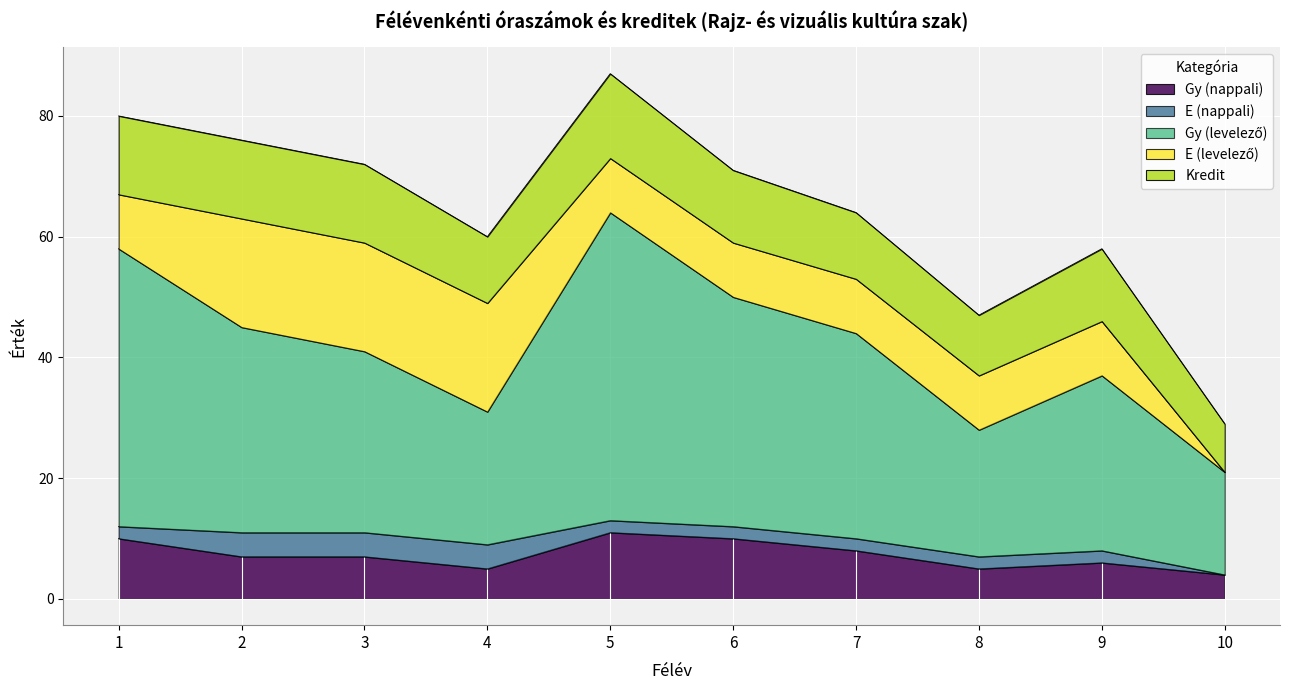

How many lines are shown in the chart?

5